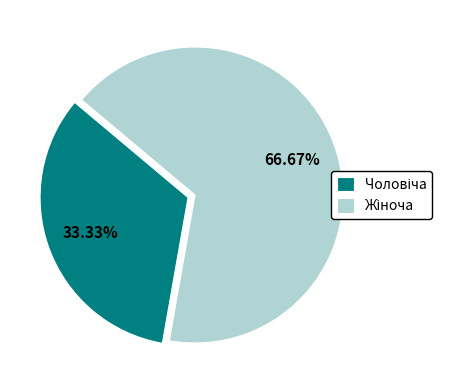

To the nearest percent, what is the difference between the largest and smallest slice percentages?

33%